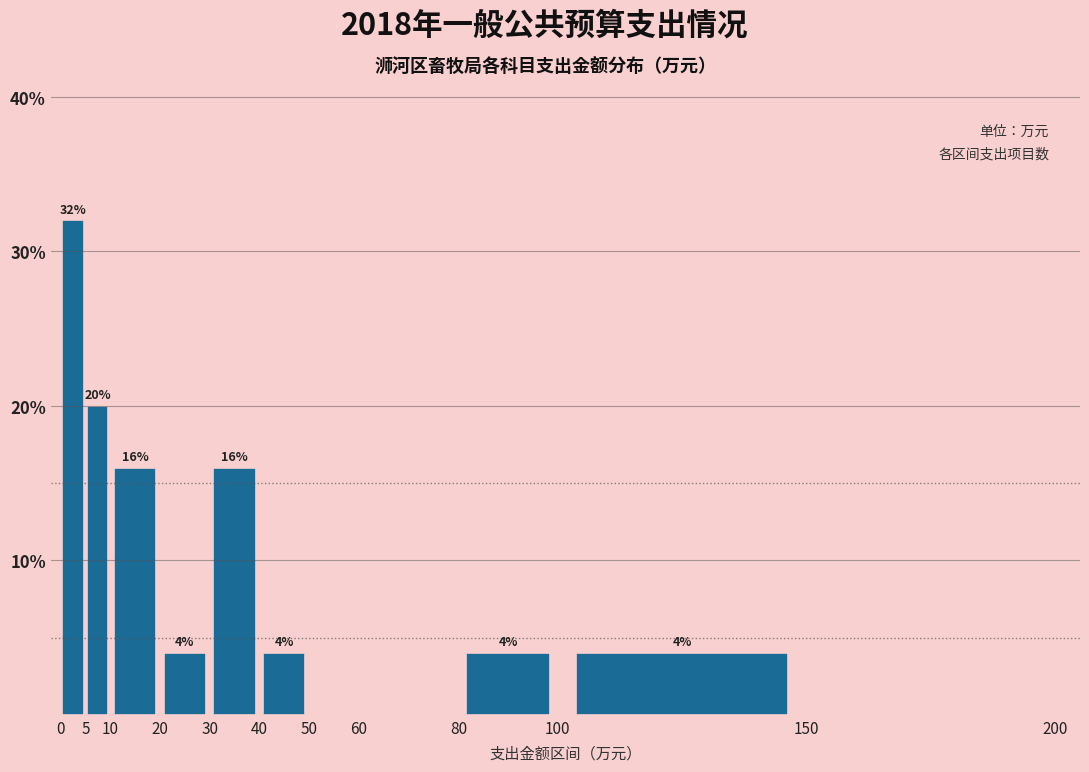

Over which range of the x-axis is the bar tallest?

0 to 5